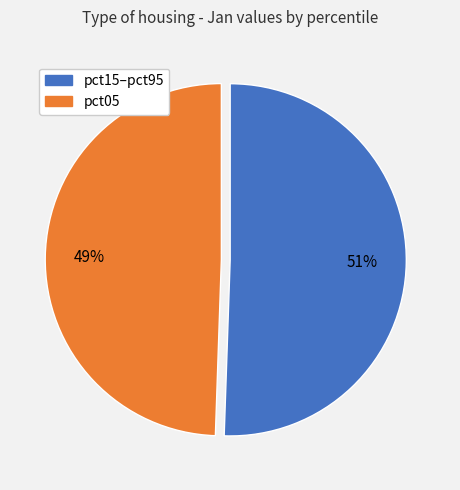

Is there any slice that represents more than half of the pie?

Yes